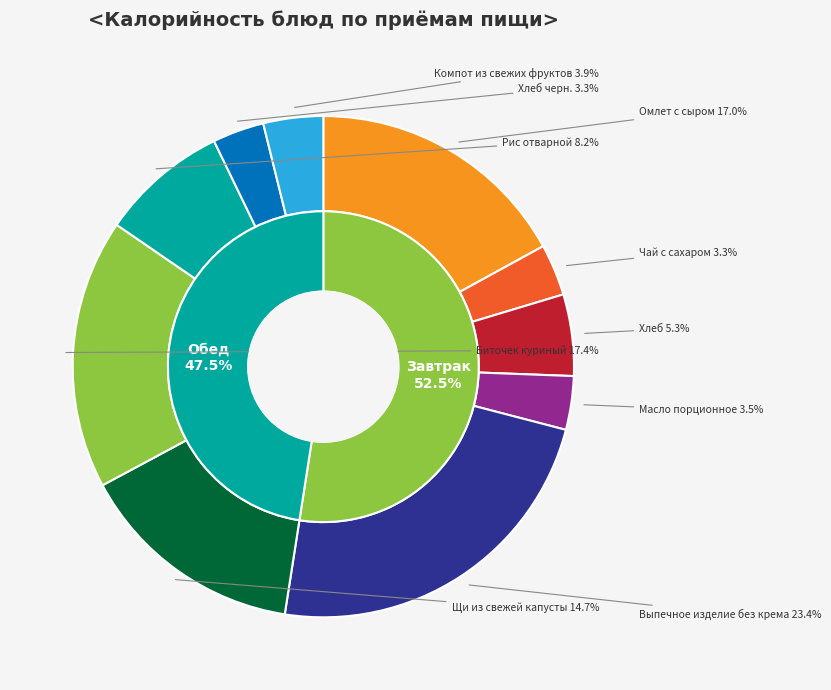

Between Выпечное изделие без крема and Чай с сахаром, which is larger?

Выпечное изделие без крема